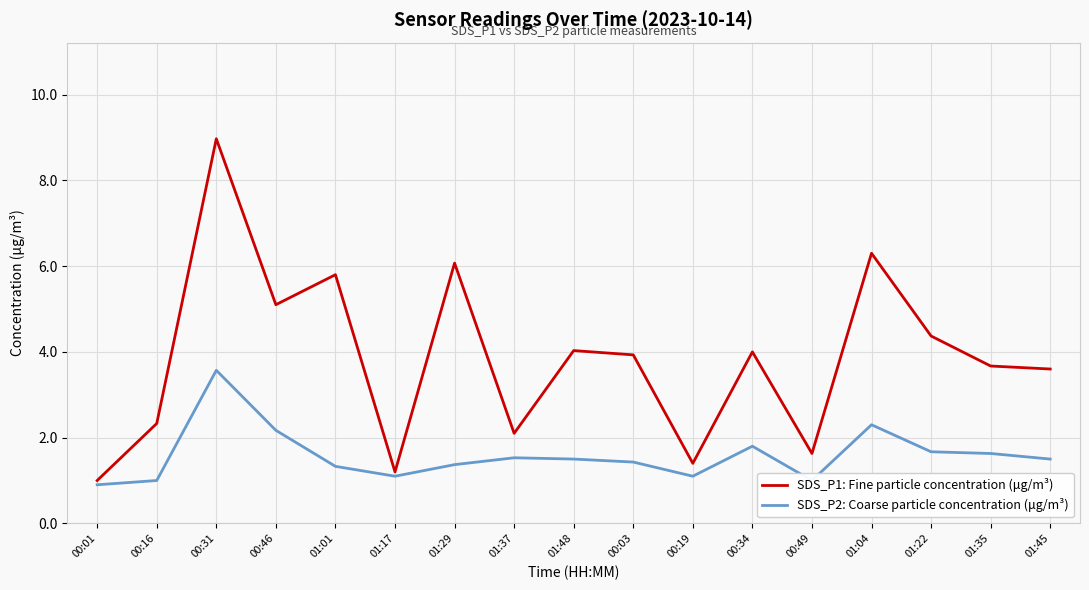

How many distinct data groups are displayed?

2